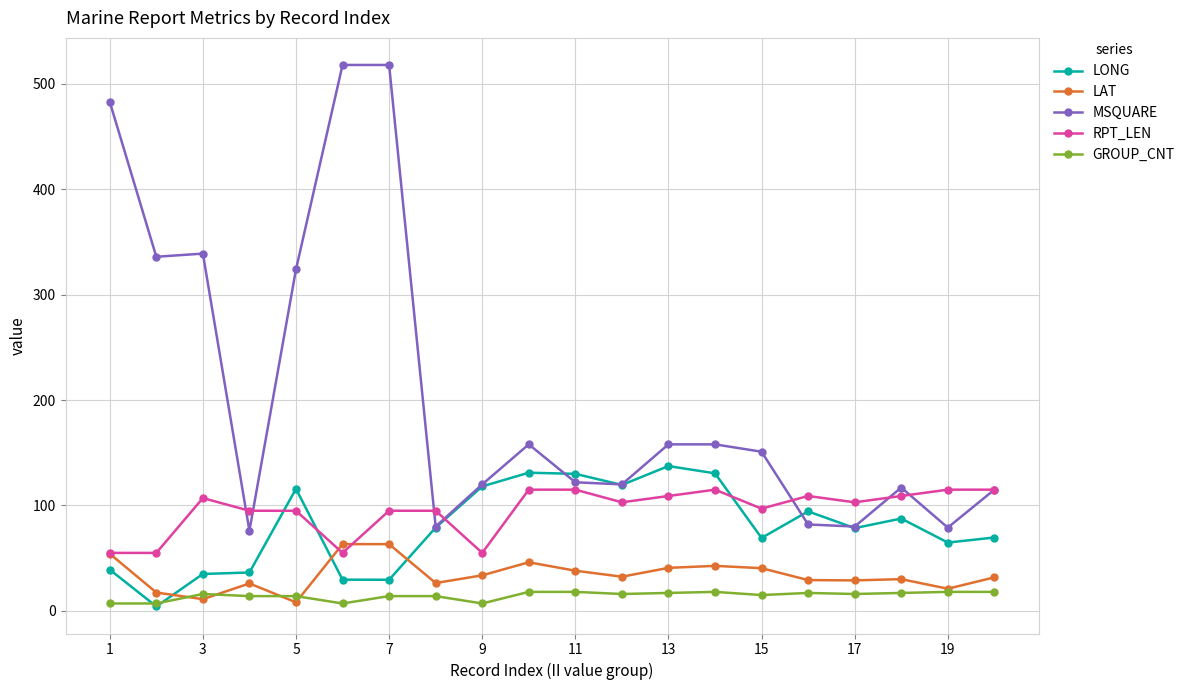

What is the difference between the second highest and minimum values in the GROUP_CNT series?

11.0